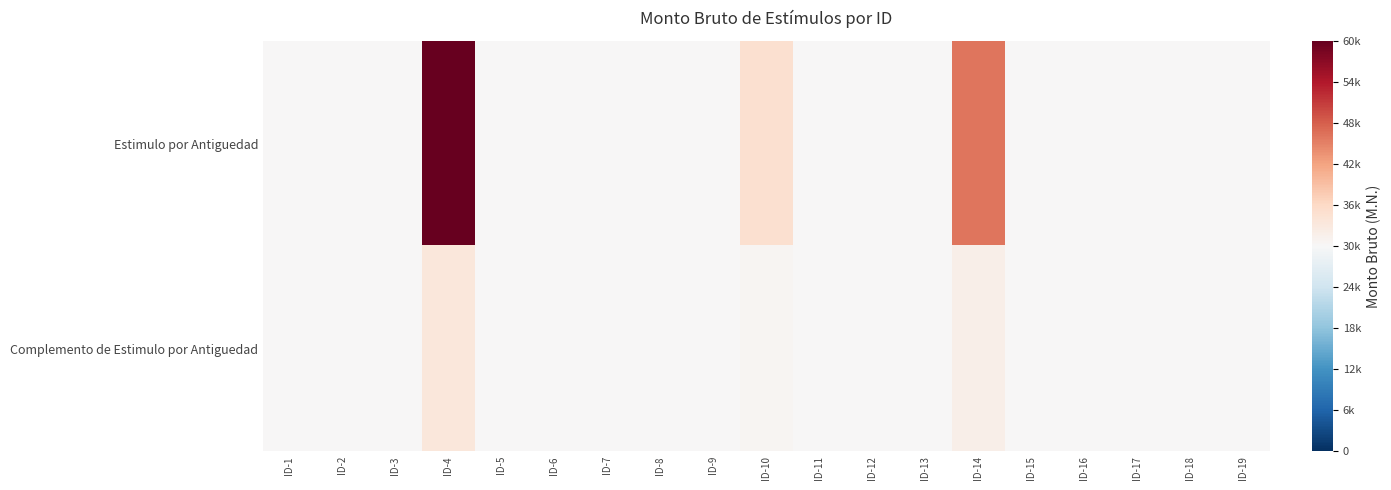

Which series changed the most between ID-4 and ID-19?

Estimulo por Antiguedad